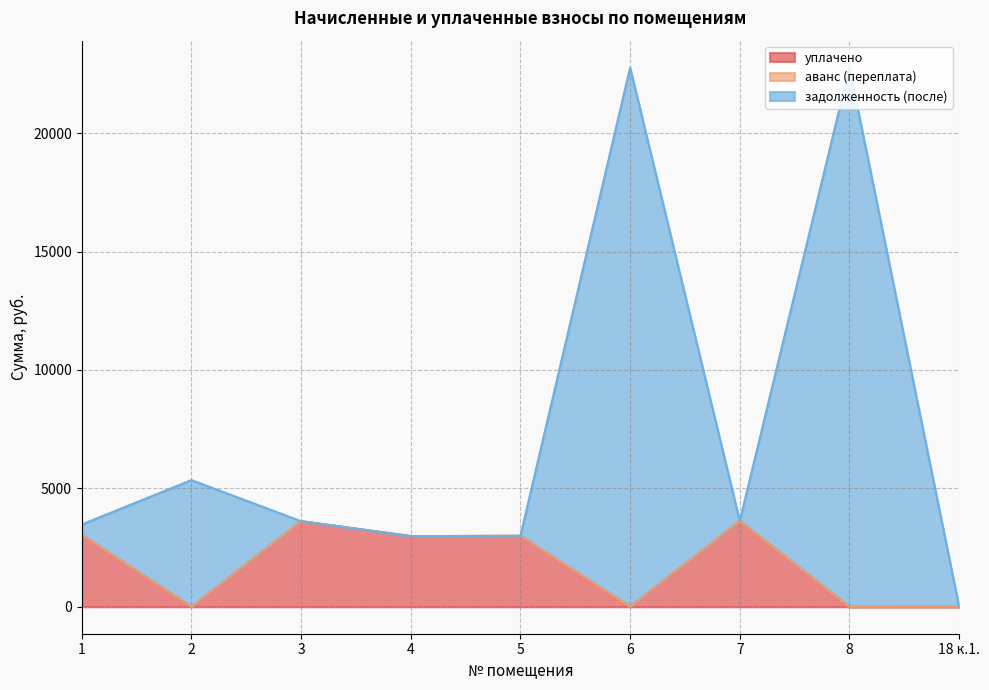

How many interior local peaks does the уплачено series have?

3